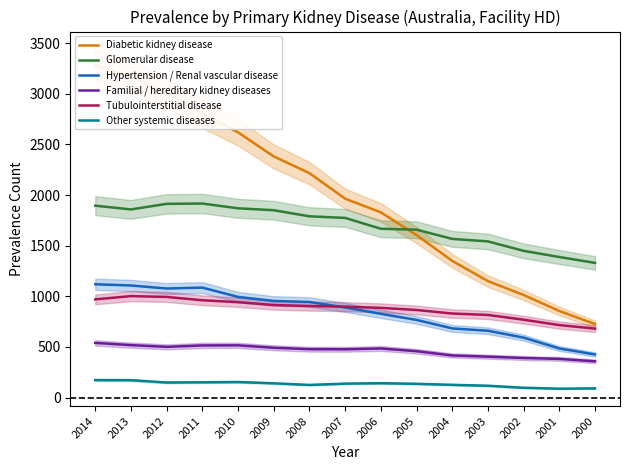

The Glomerular disease series shows 1869 at 2010. True or false?

True